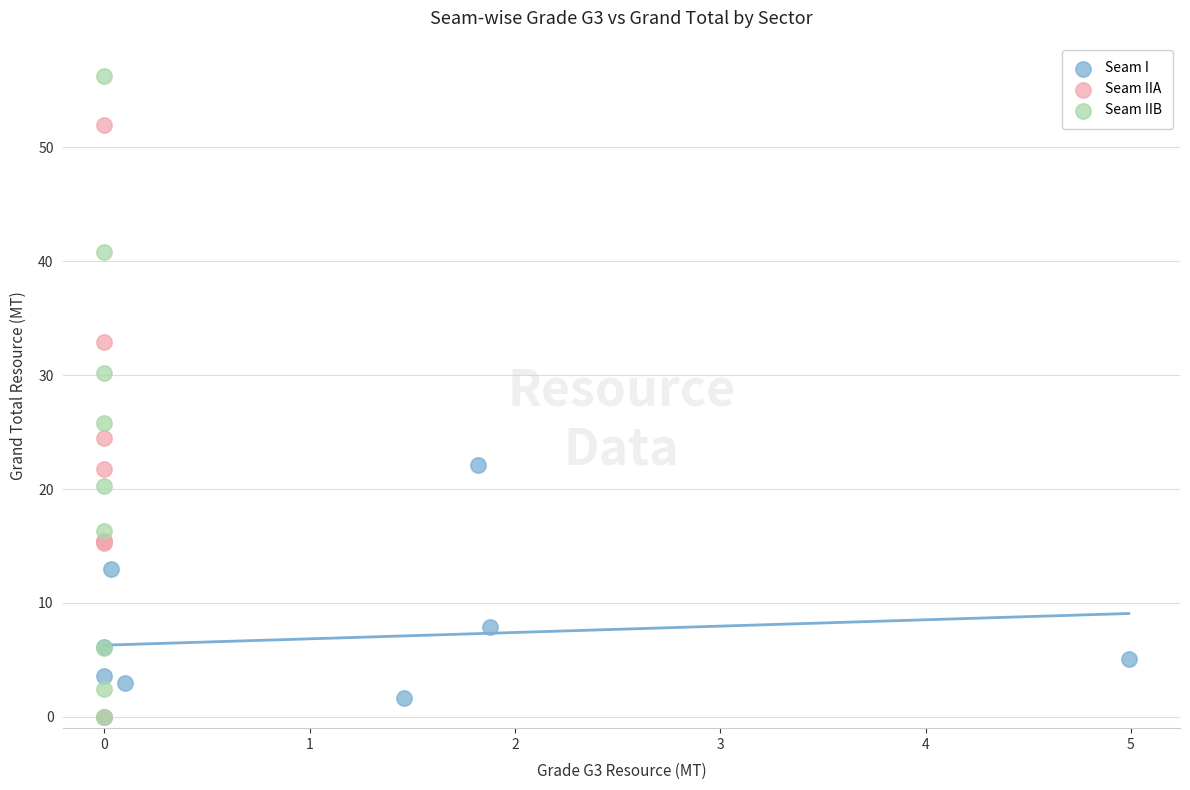

Which series has the largest Y range (max minus min)?

Seam IIB